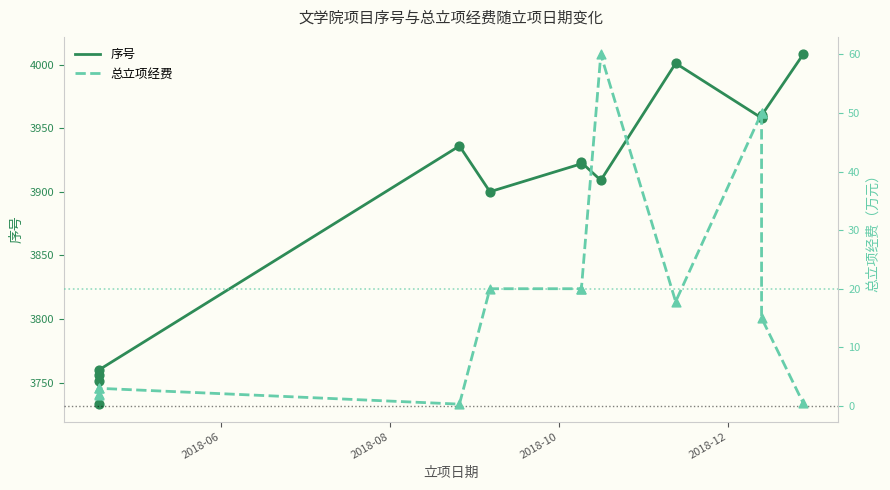

Is the value of 序号 at 6 greater than the value of 总立项经费 at 8?

Yes